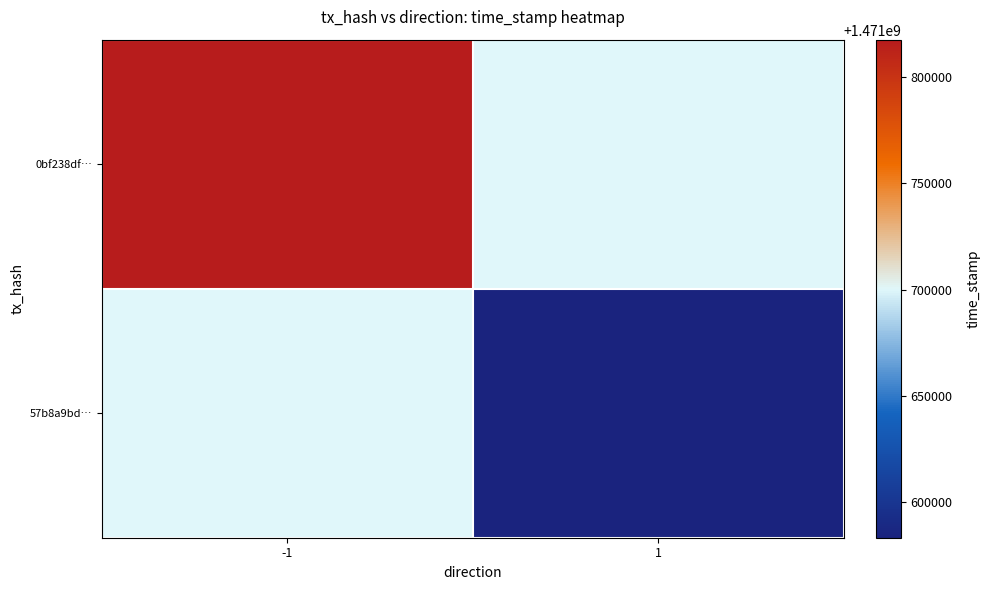

Rank the series by their maximum value, from highest to lowest.

0bf238df…, 57b8a9bd…